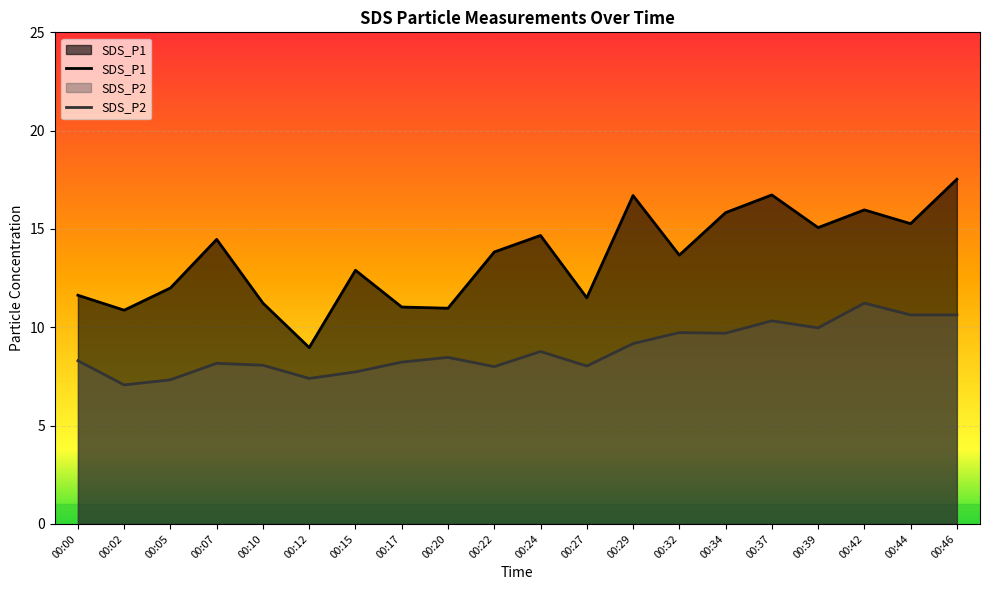

True or false: SDS_P2 and SDS_P1 intersect in this chart.

False